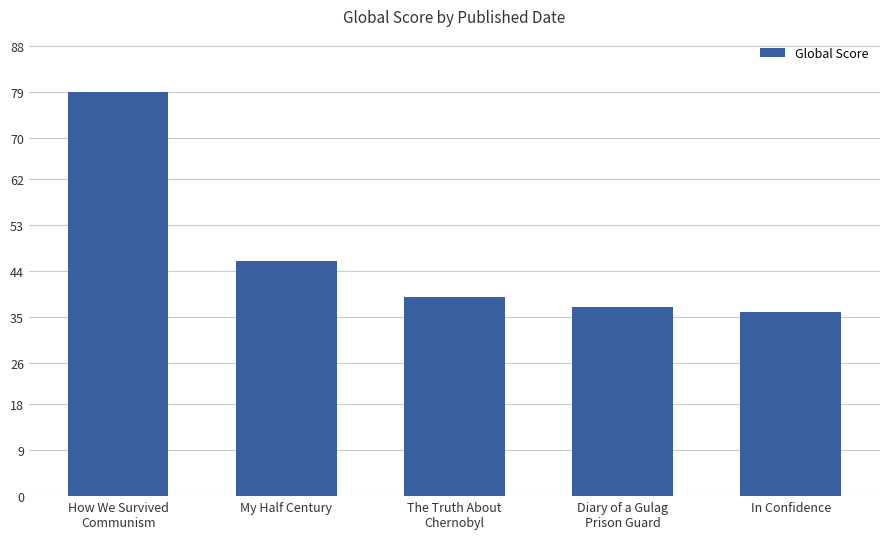

What is the difference between the second highest and second lowest values?

9